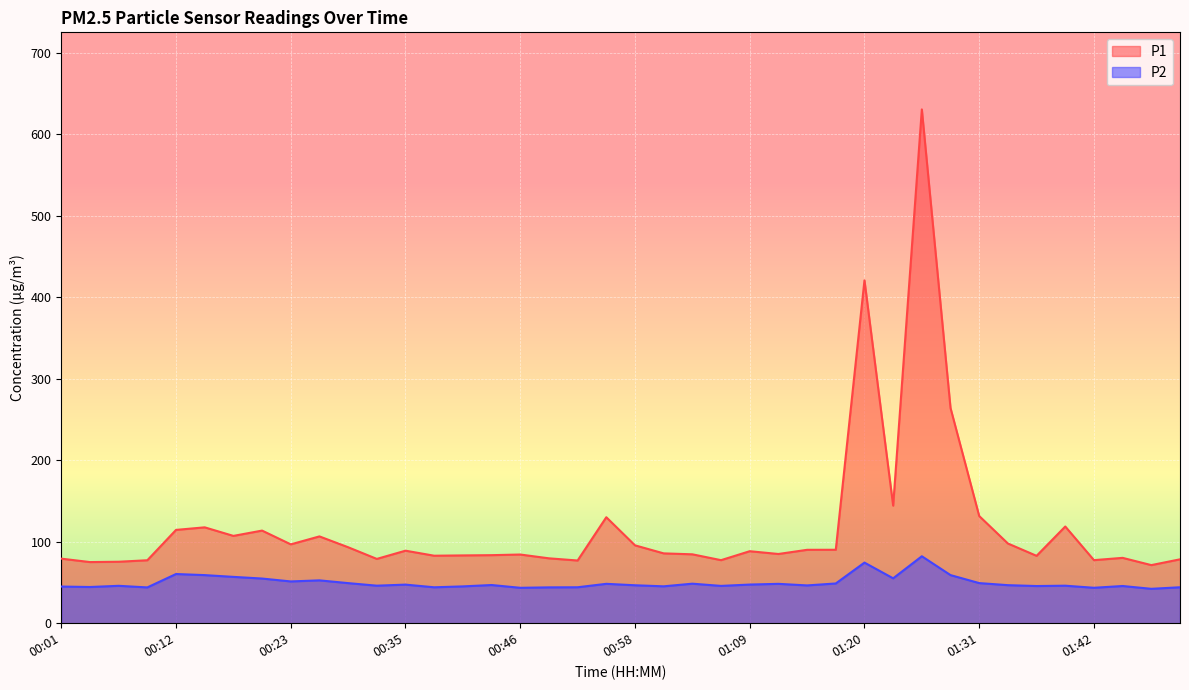

True or false: P1 has more than 2 points higher than both neighbors.

True